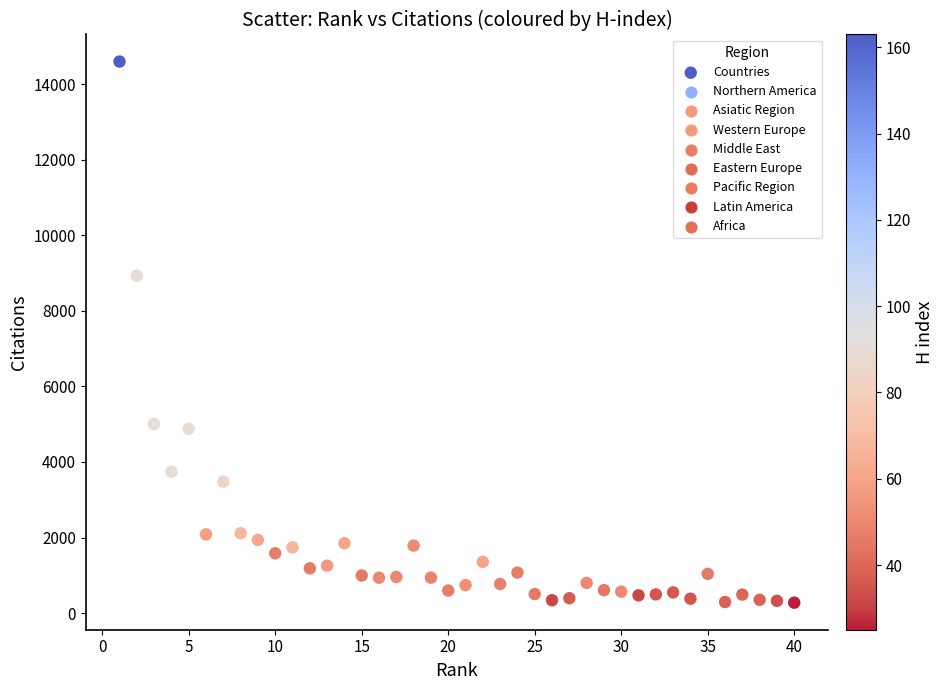

What Y value in the scatter plot is closest to 7435?

8927